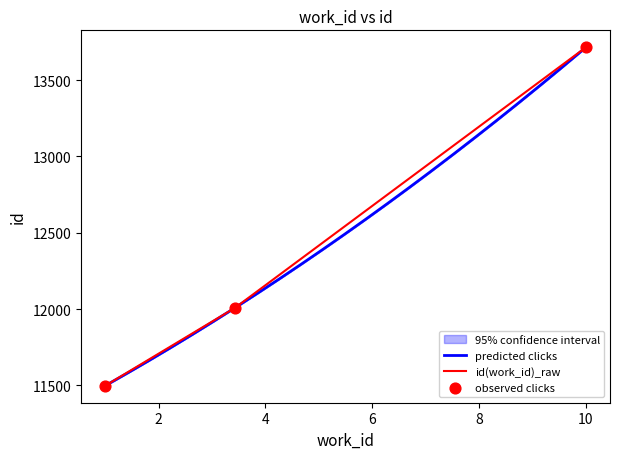

What is the minimum value for id(work_id)_raw?

11498